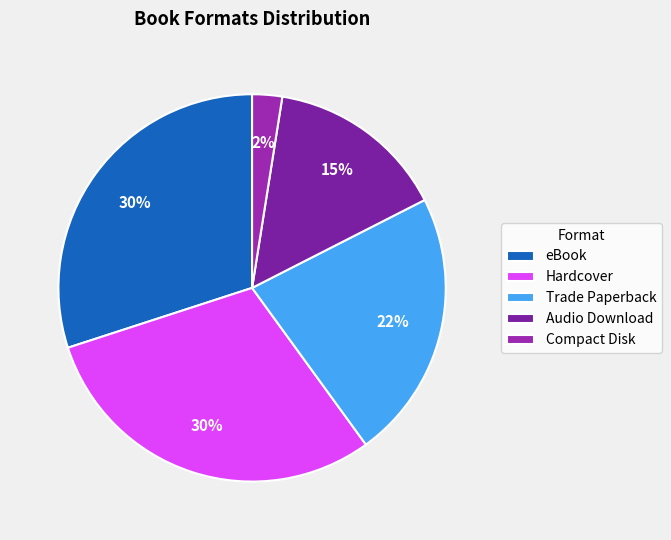

What is the change in value from eBook to Trade Paperback?

-9